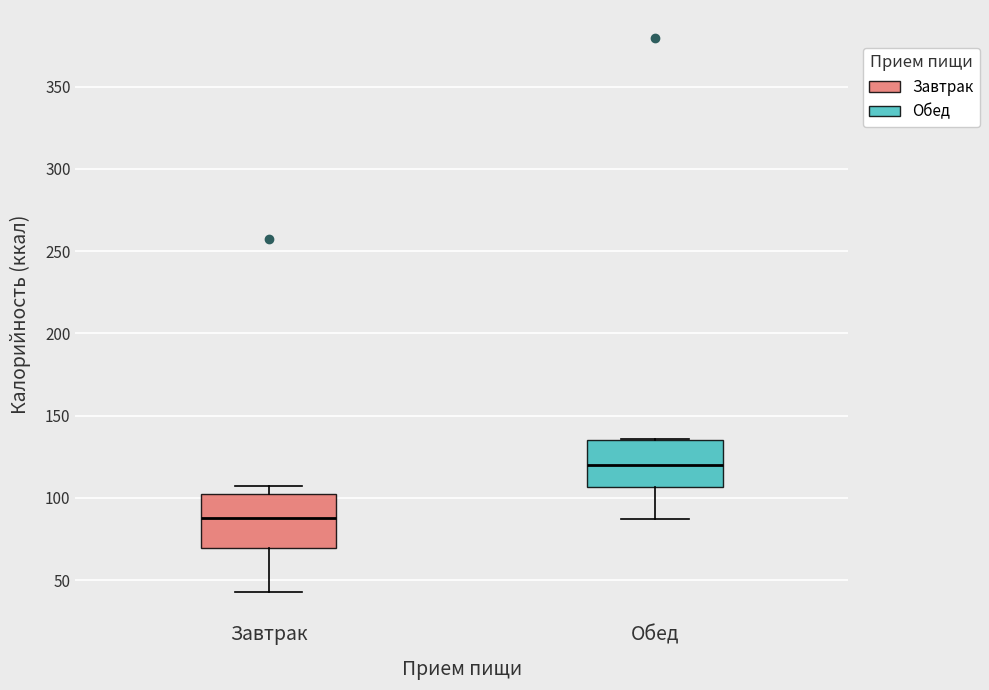

Where does the median line of the box for Завтрак sit on the y-axis? The values are not printed on the chart, so give them approximately, as read against the axis.

90